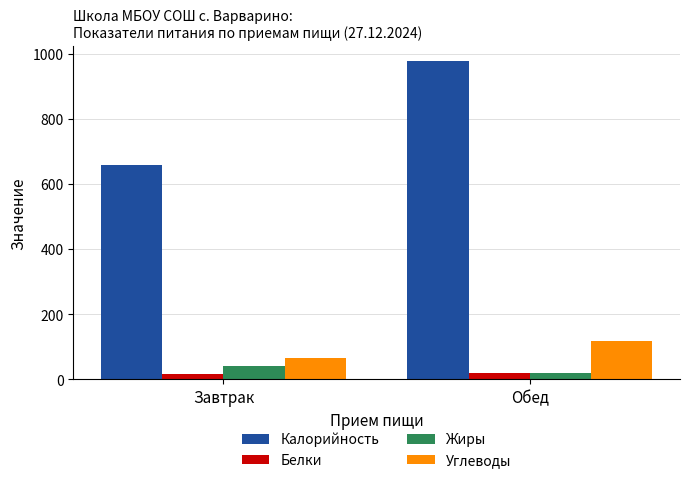

How many bars are there in each group?

4